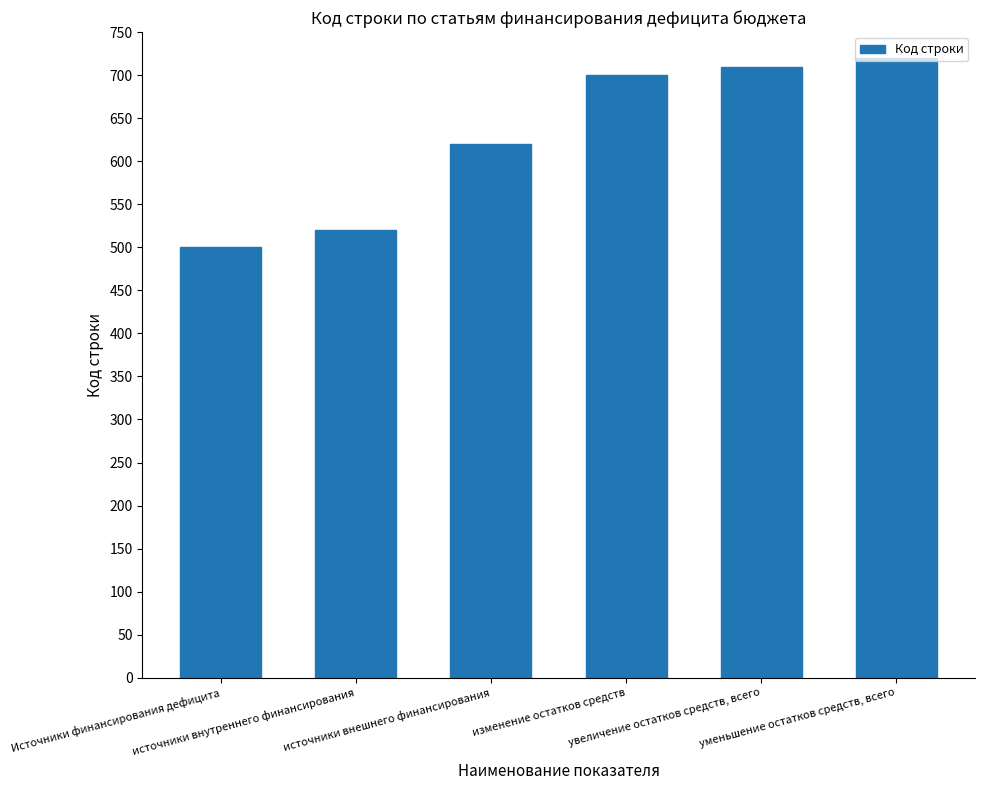

What is the value of the 3rd bar from the left?

620